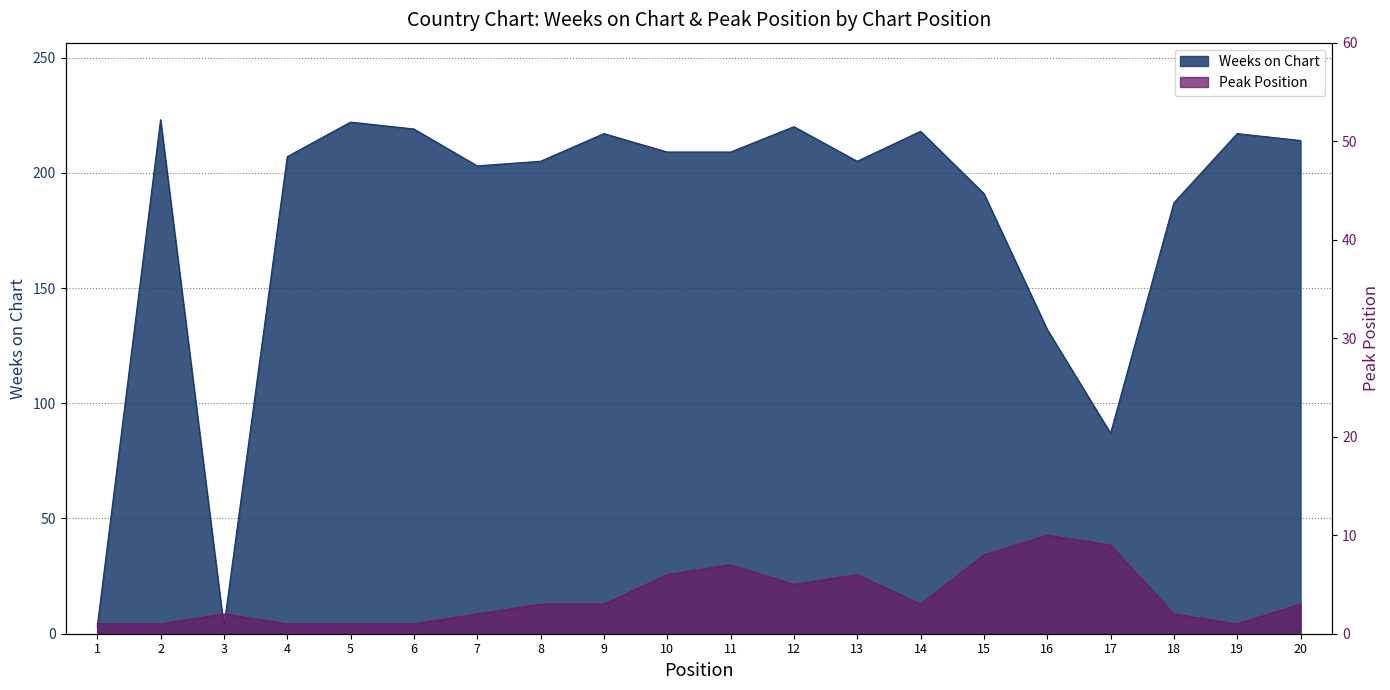

What are all the series names shown in the legend?

Weeks on Chart, Peak Position